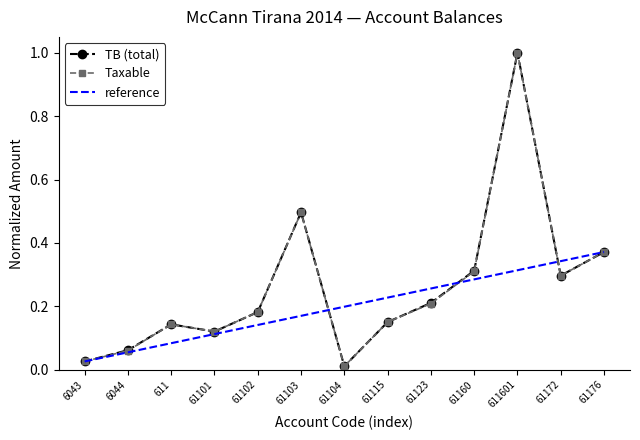

Reading left to right, list all the values displayed in this chart.

TB: 0.0	0.1	0.1	0.1	0.2	0.5	0.0	0.2	0.2	0.3	1.0	0.3	0.4
Taxable: 0.0	0.1	0.1	0.1	0.2	0.5	0.0	0.2	0.2	0.3	1.0	0.3	0.4